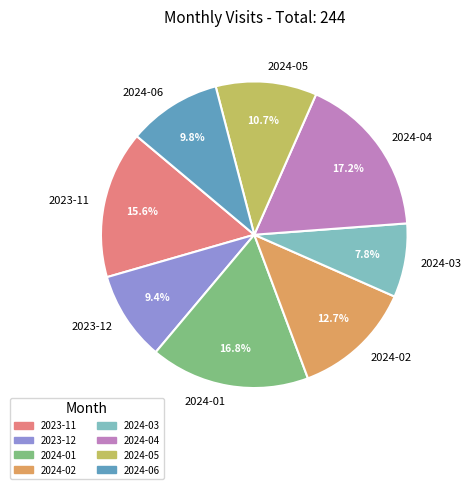

What is the smallest slice in the pie chart?

2024-03